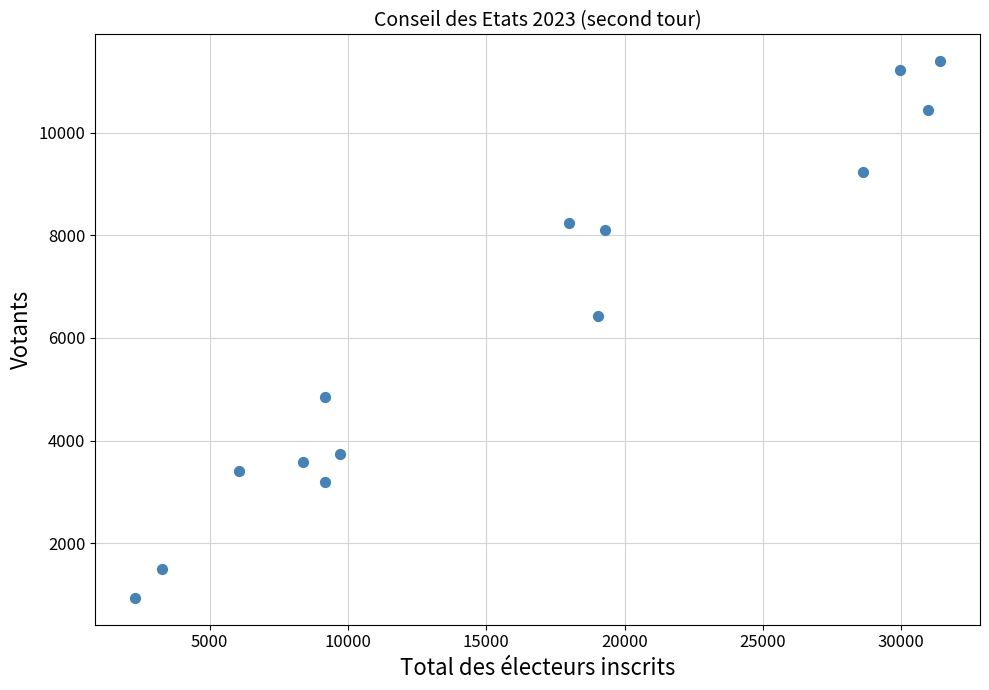

What Y value in the scatter plot is closest to 6165?

6437